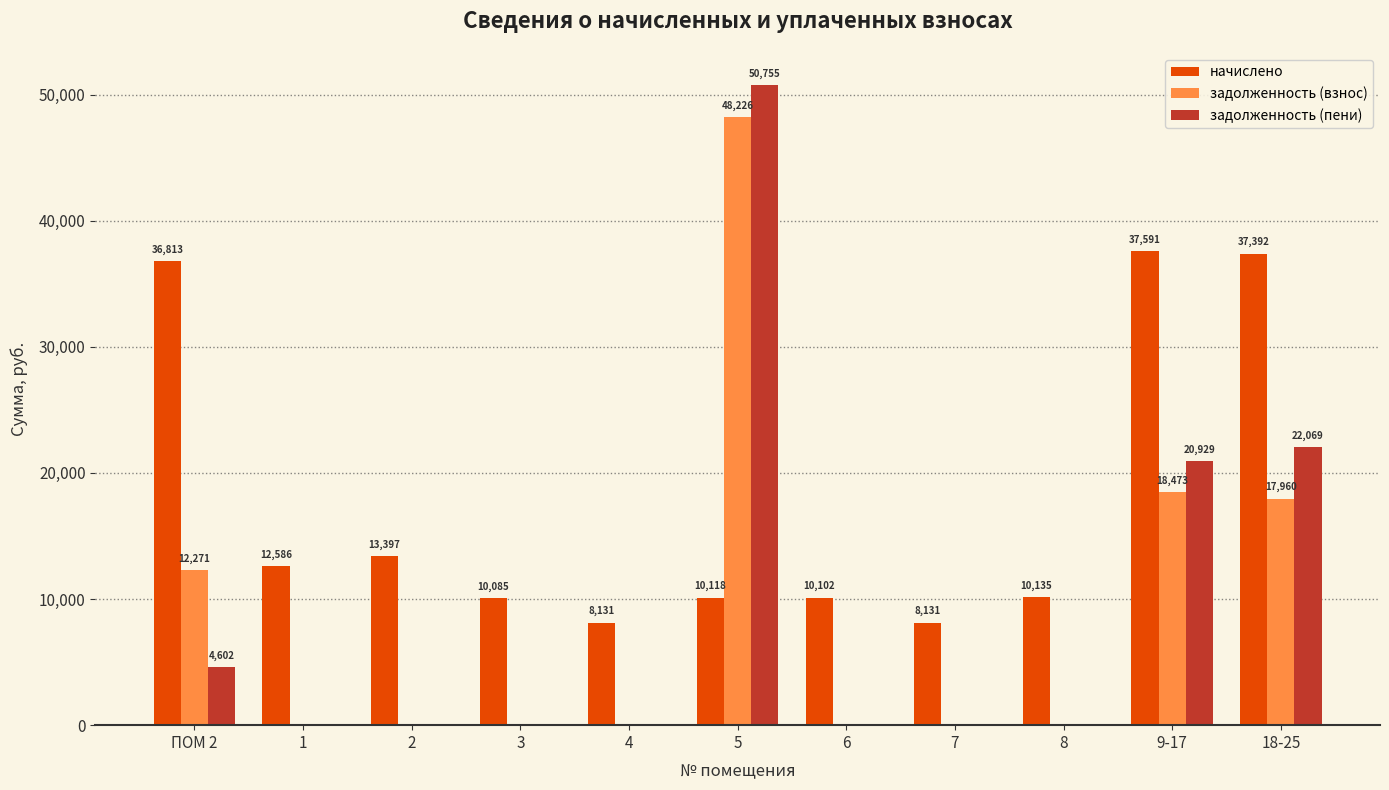

At which category is the sum across all series the highest?

5